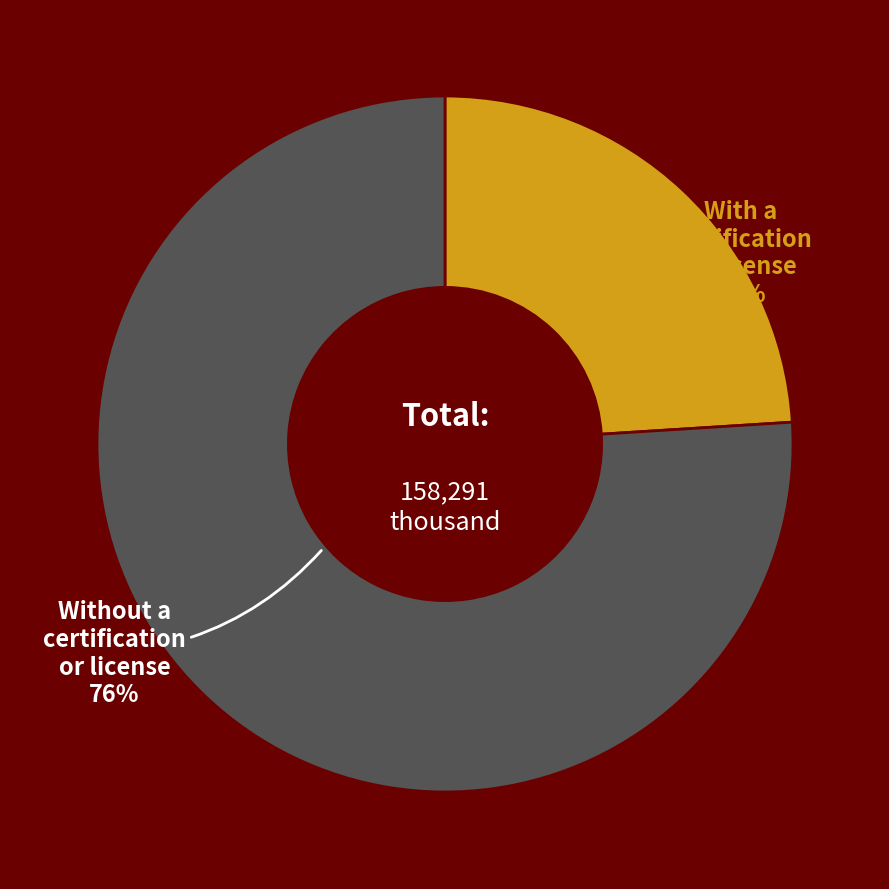

Is it true that Without a certification or license is 76% of the pie?

True